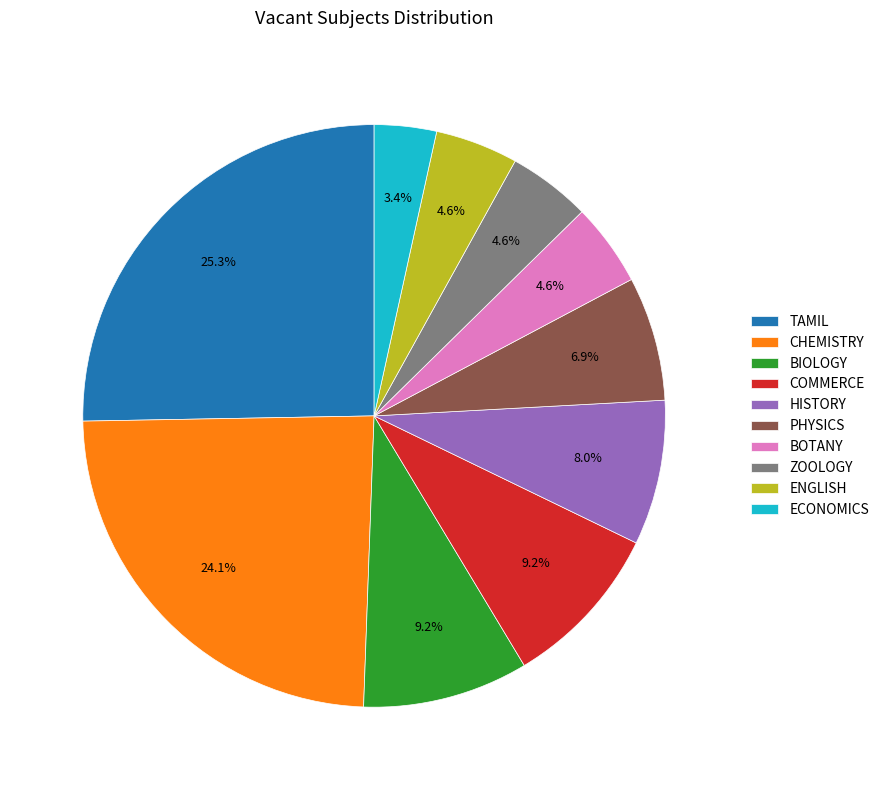

What percentage is the ECONOMICS slice, to the nearest percent?

3%